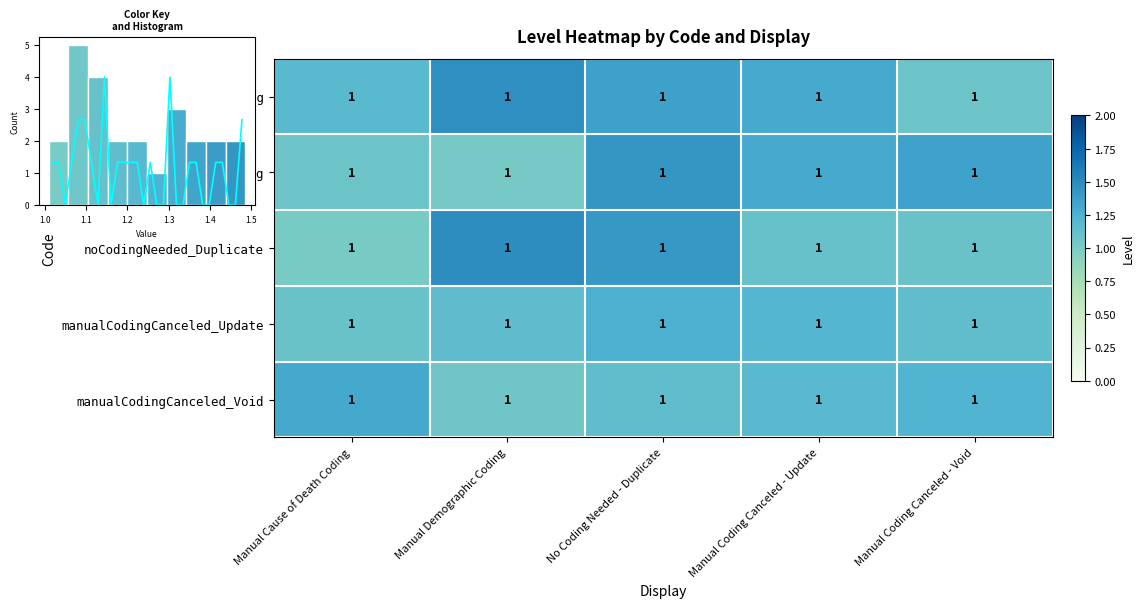

What is the difference between the maximum and second lowest values in the noCodingNeeded_Duplicate series?

0.4